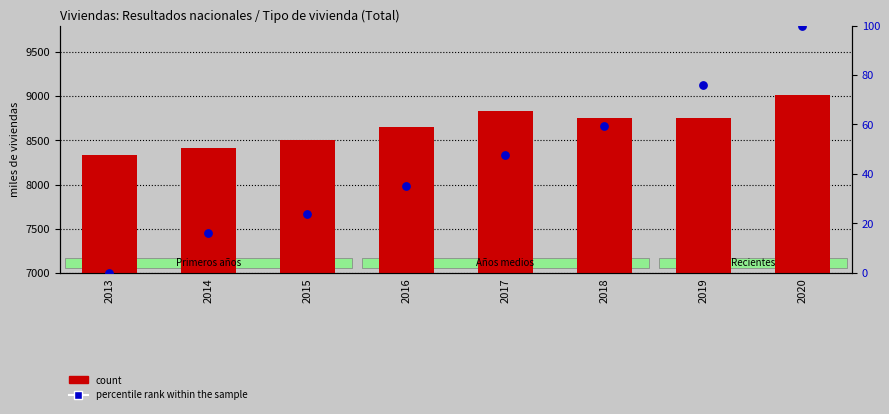

Which series has the largest total across all categories?

count